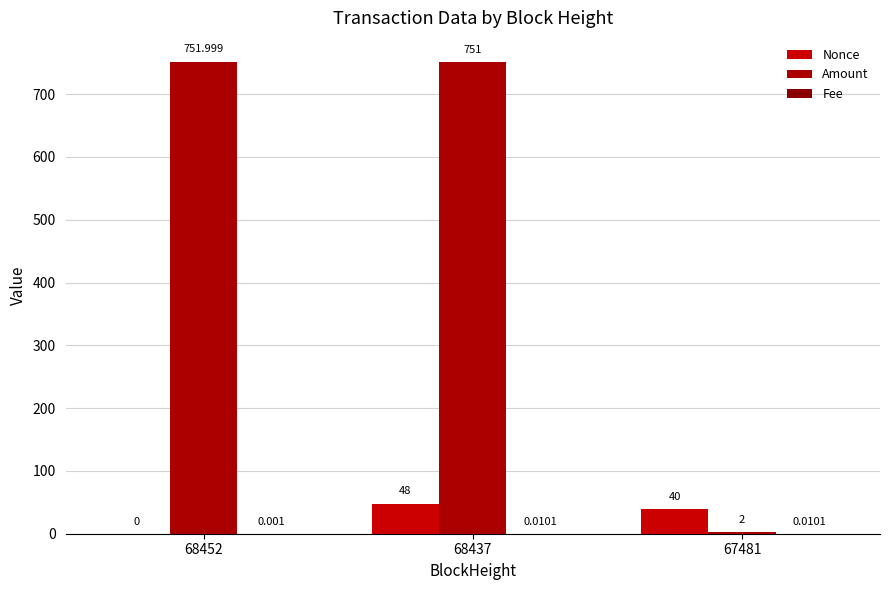

What is the total value across all series at 67481?

42.0